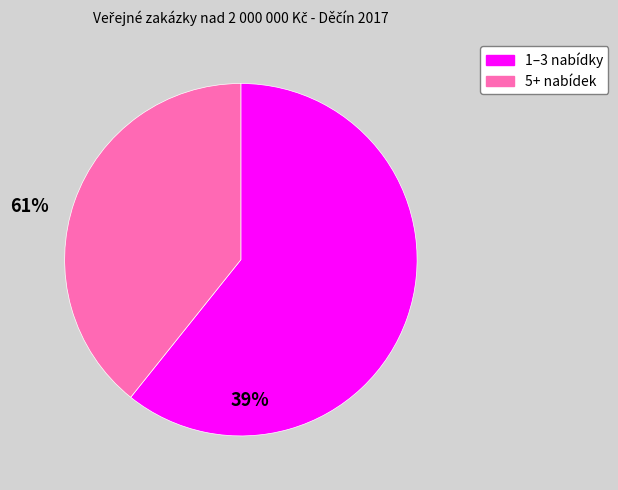

Does any single category account for the majority?

Yes